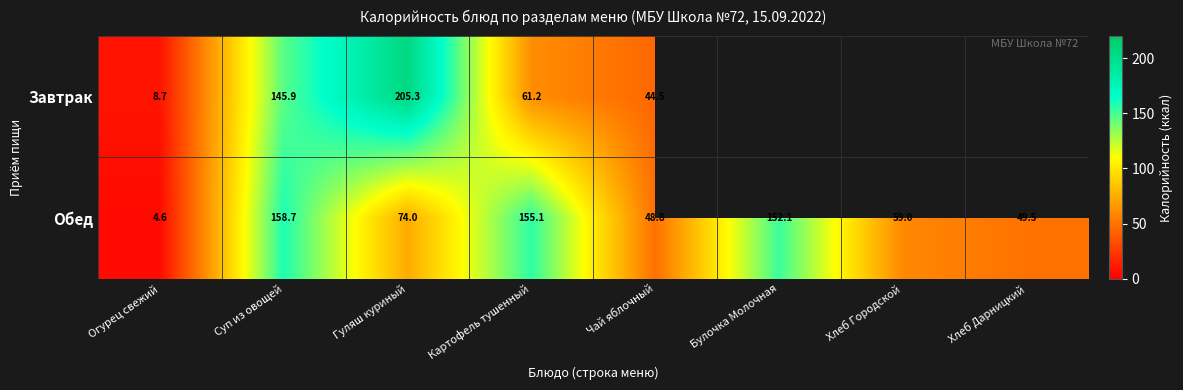

Which category has the lowest value in the Обед series?

Огурец свежий